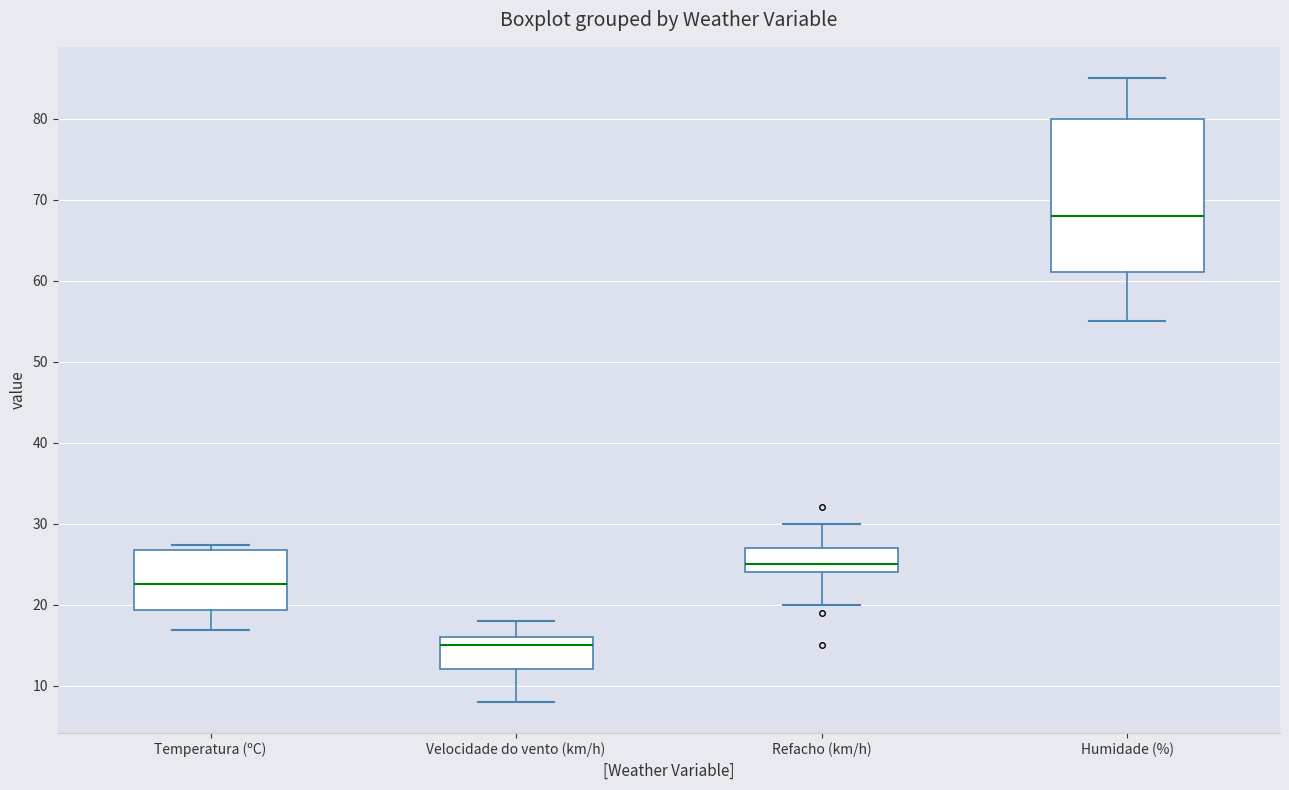

Reading left to right, transcribe this box plot: for each box, give where its median line is, the range the box spans, and where its two whiskers end, as read against the y-axis. The values are not printed on the chart, so give them approximately, as read against the axis.

Temperatura (ºC): median 23, box 19 to 27, whiskers 17 to 27 (just above the box's upper edge)
Velocidade do vento (km/h): median 15, box 12 to 16, whiskers 8 to 18
Refacho (km/h): median 25, box 24 to 27, whiskers 20 to 30
Humidade (%): median 68, box 61 to 80, whiskers 55 to 85